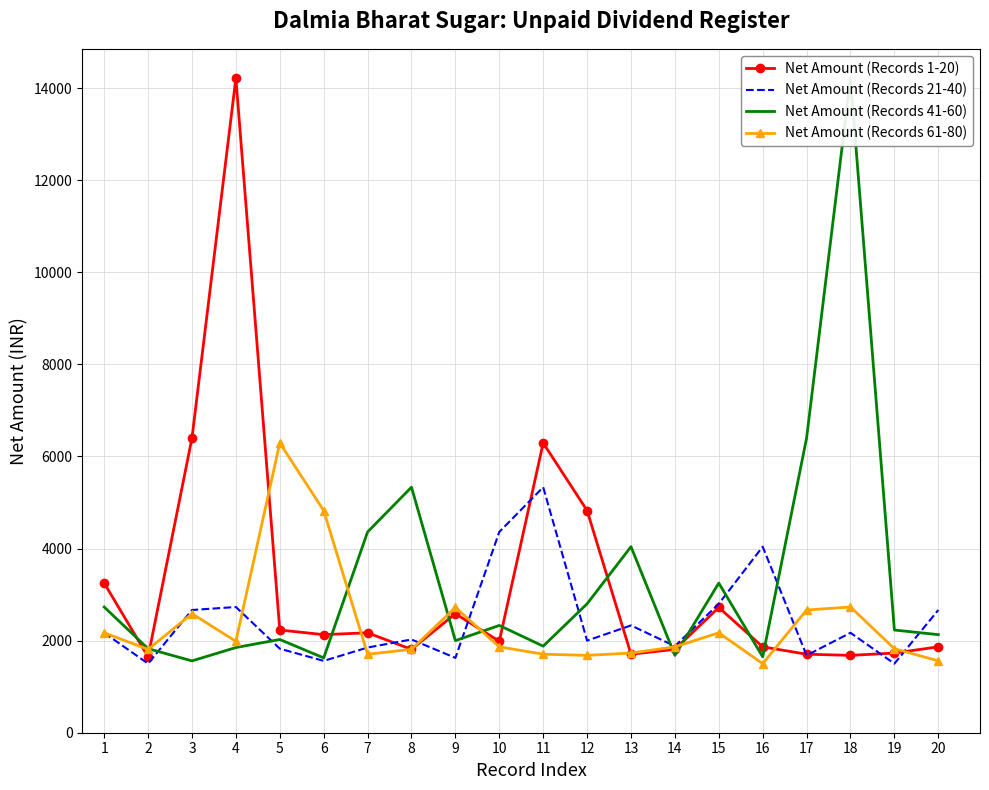

After their last crossing, which series has the higher values: Net Amount (Records 41-60) or Net Amount (Records 21-40)?

Net Amount (Records 21-40)